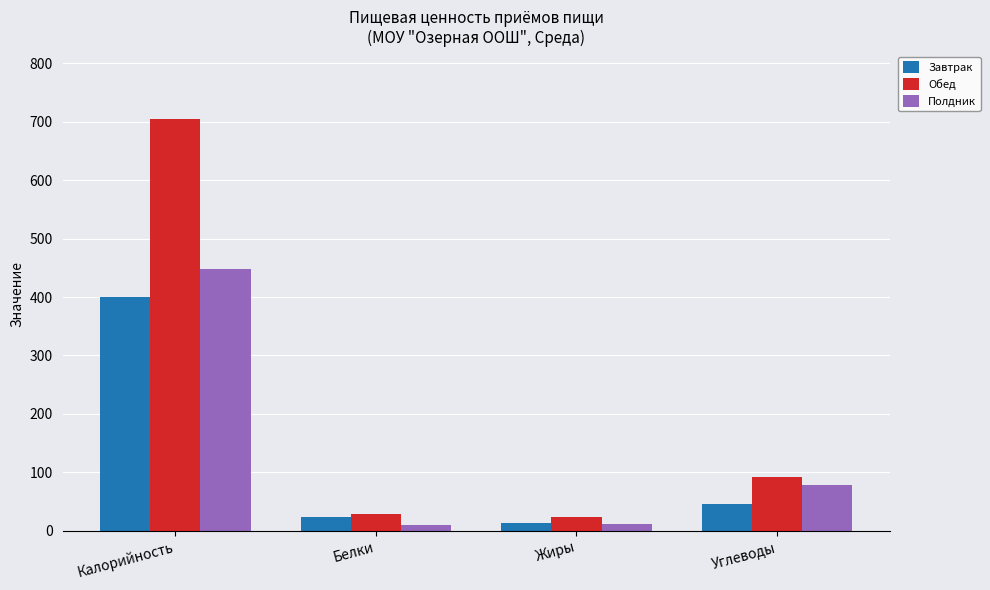

Which series has the largest range (max minus min)?

Обед